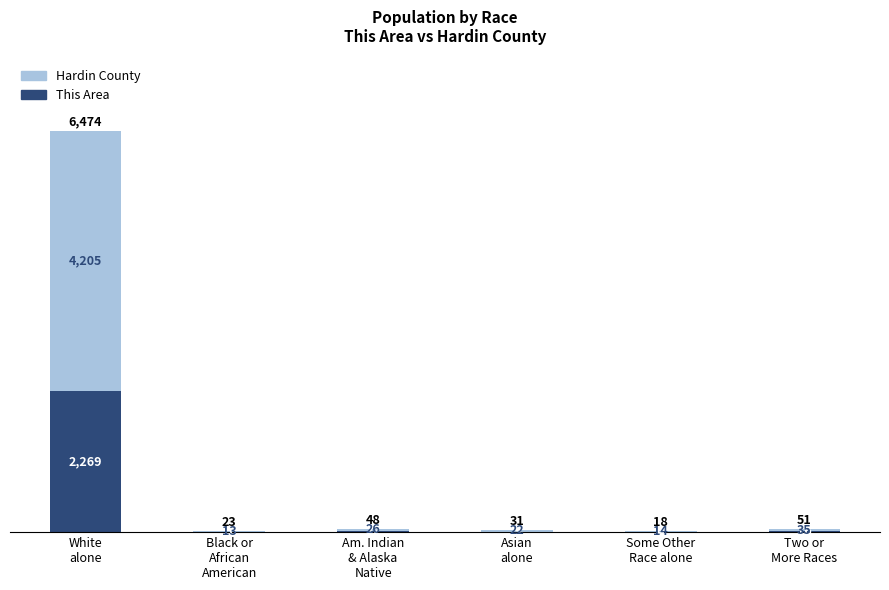

Does the chart contain stacked bars?

Yes